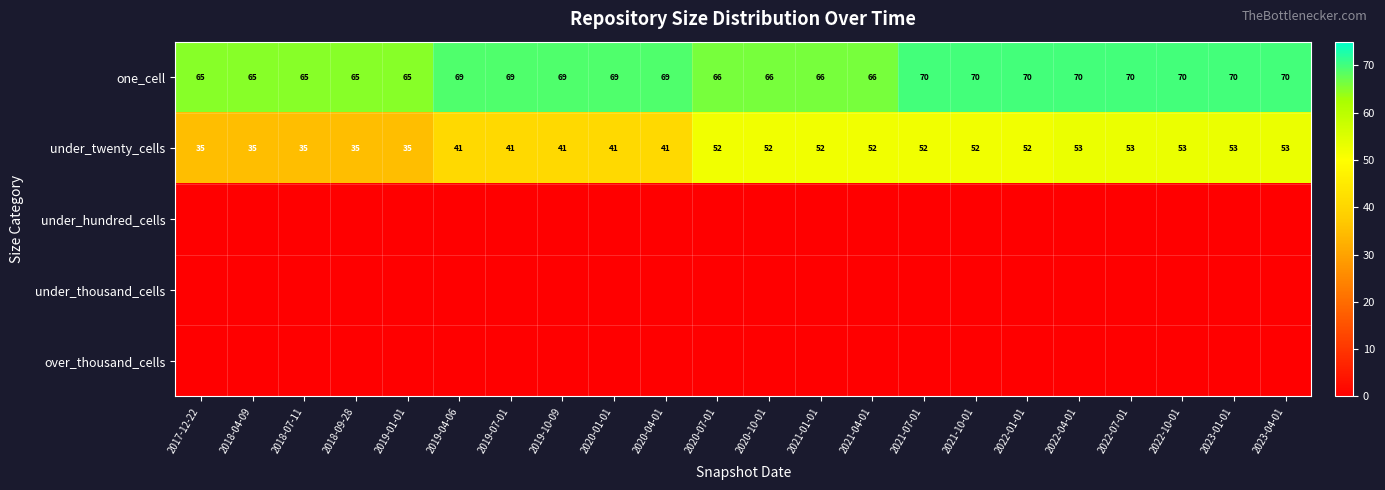

What is the approximate value of under_twenty_cells at 2017-12-22, to the nearest 5?

35